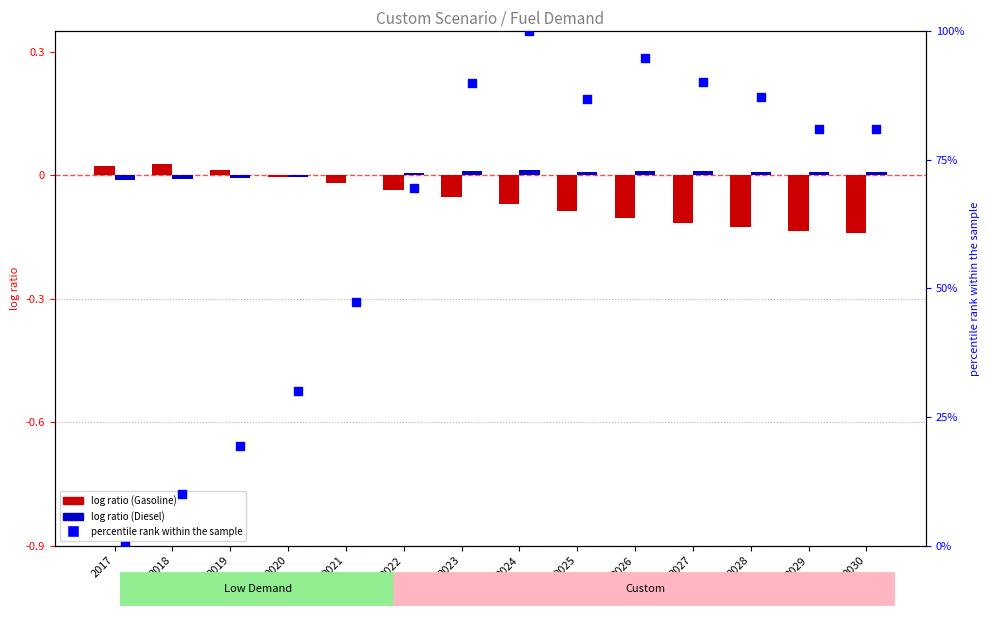

Which series contains the highest Y value?

percentile rank within the sample